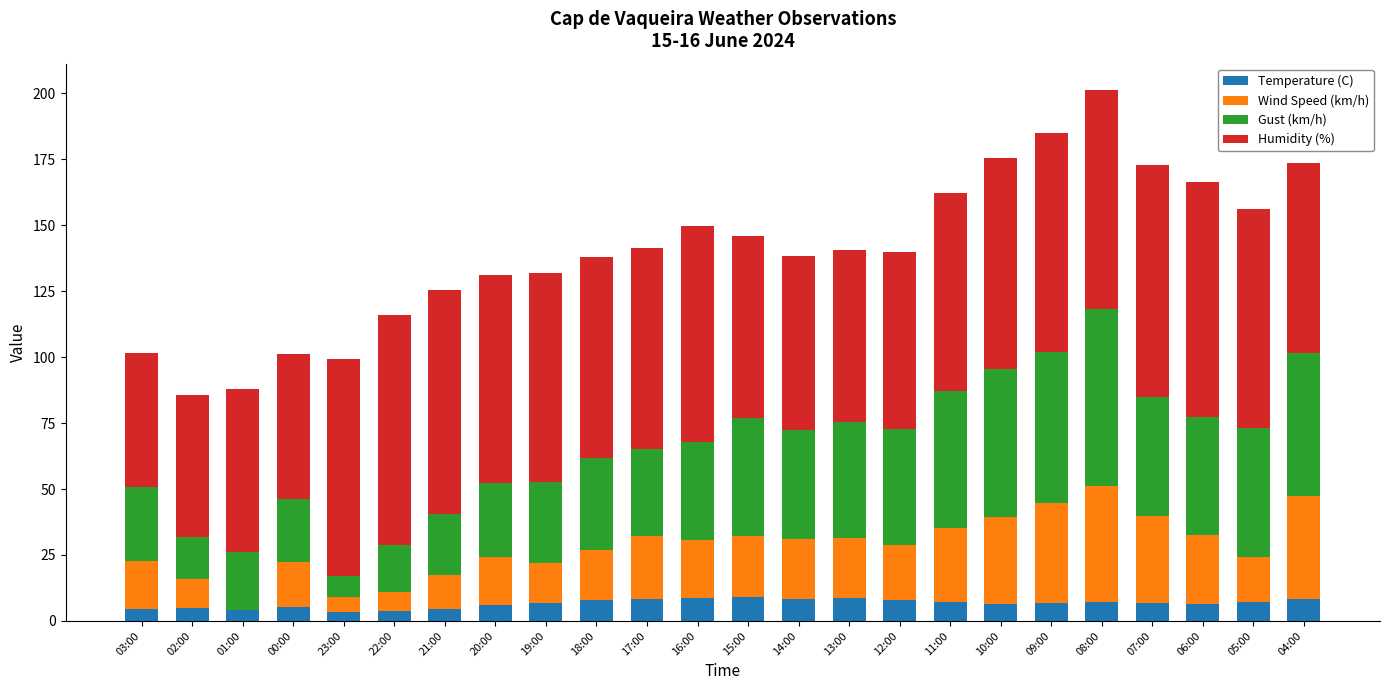

What is the total value across all series at 10:00?

175.5